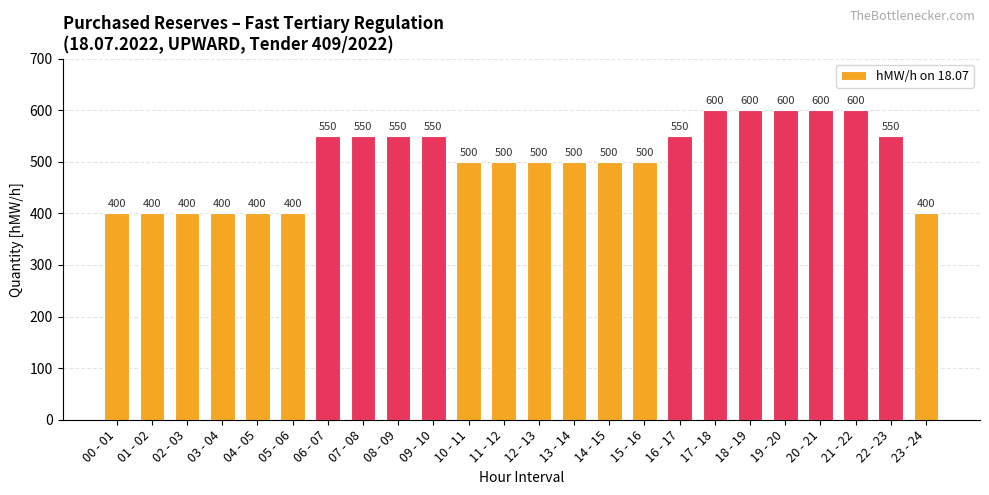

What is the sum of the values at 15 - 16 and 06 - 07?

1050